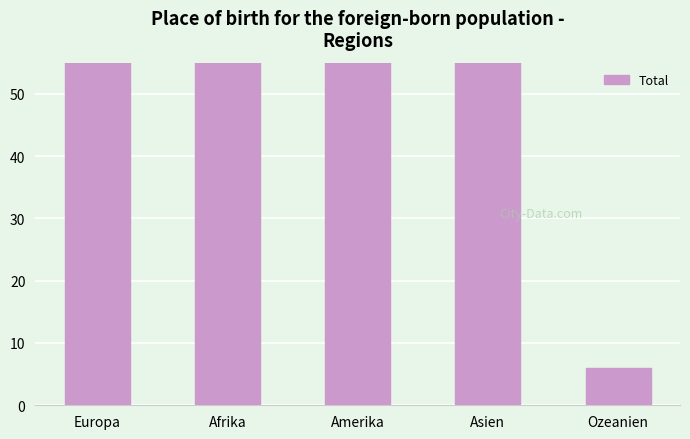

The value at Europa is 3400. True or false?

True